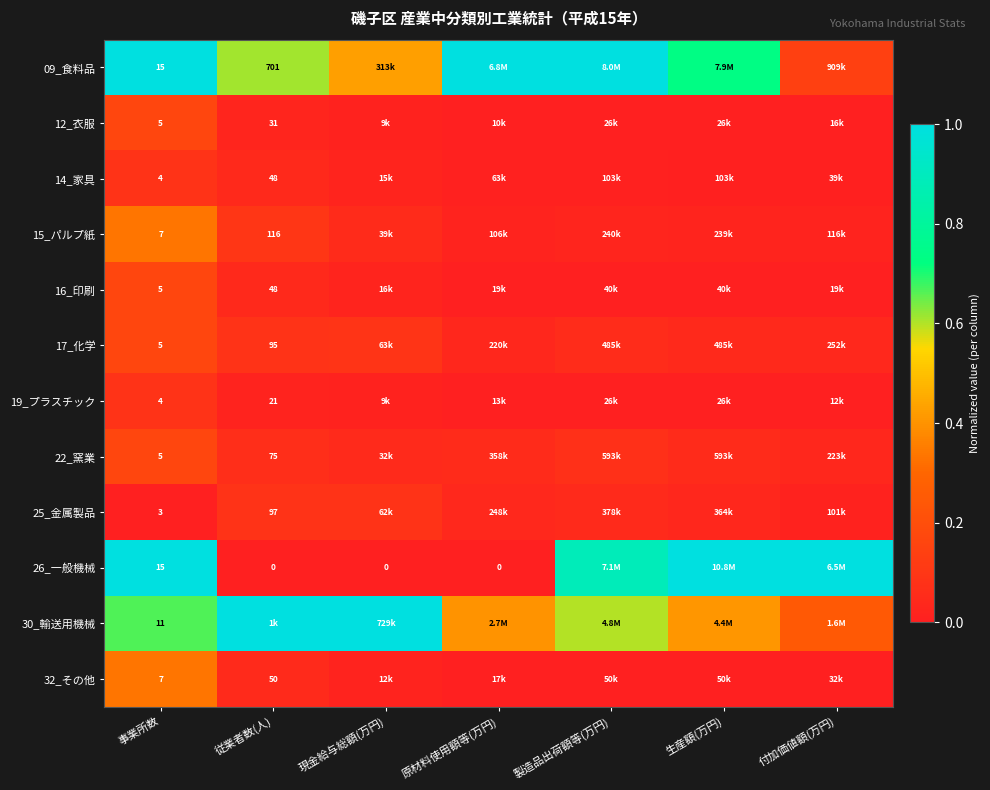

Which label corresponds to the largest value in the chart?

事業所数